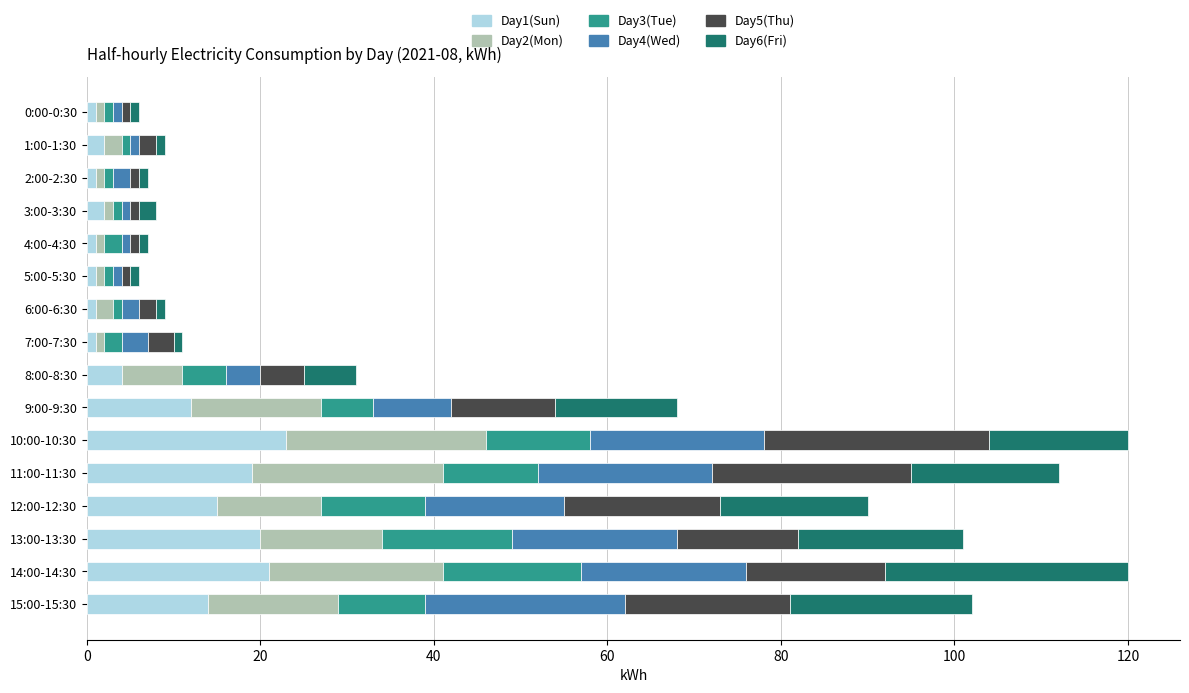

The value of Day1(Sun) at 13:00-13:30 is 12. True or false?

False